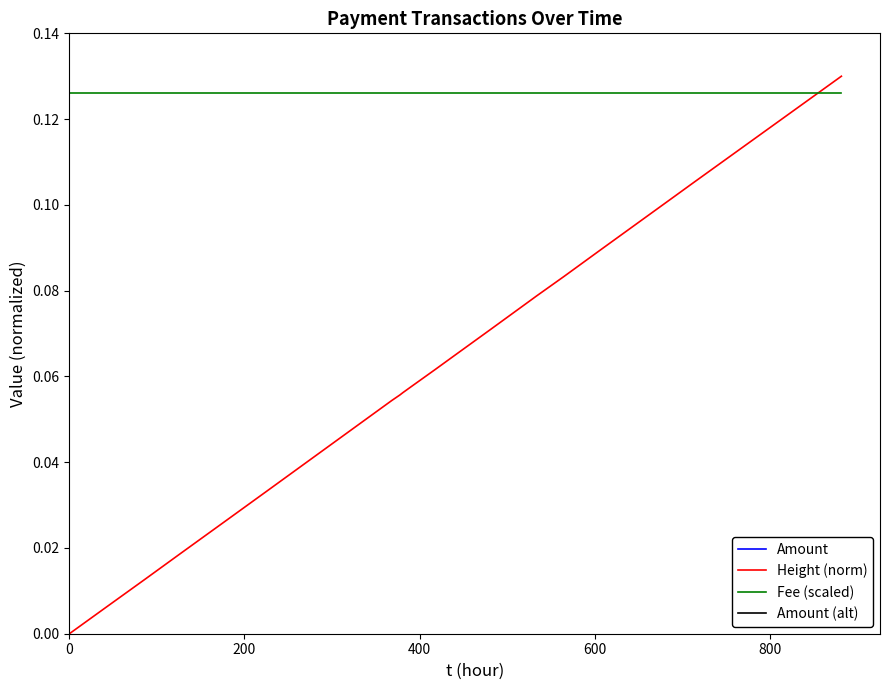

Reading right to left, what are all the values shown in this chart?

Amount: 0.2	0.5	0.4	0.8	0.4	0.5	0.9	0.4	0.7	0.8	0.6	0.5	0.7	0.4	0.8	0.7	0.7	0.6	0.4	0.8
Height (norm): 0.1	0.1	0.1	0.1	0.1	0.1	0.1	0.1	0.1	0.1	0.1	0.1	0.1	0.1	0.0	0.0	0.0	0.0	0.0	0.0
Fee (scaled): 0.1	0.1	0.1	0.1	0.1	0.1	0.1	0.1	0.1	0.1	0.1	0.1	0.1	0.1	0.1	0.1	0.1	0.1	0.1	0.1
Amount (alt): 0.2	0.5	0.4	0.8	0.4	0.5	0.9	0.4	0.7	0.8	0.6	0.5	0.7	0.4	0.8	0.7	0.7	0.6	0.4	0.8